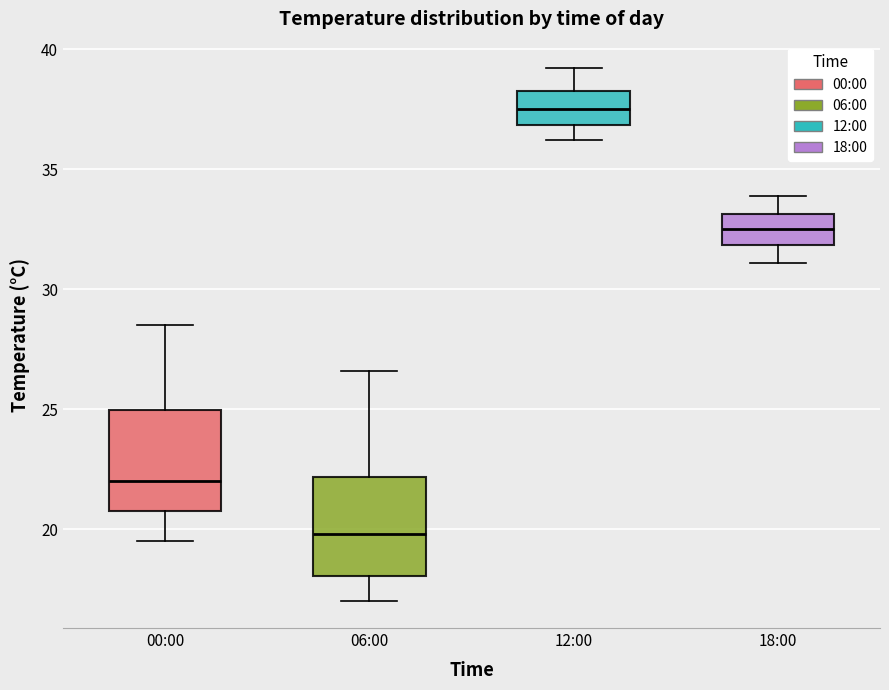

Where does the lower whisker of the box for 00:00 end on the y-axis? The values are not printed on the chart, so give them approximately, as read against the axis.

19.5